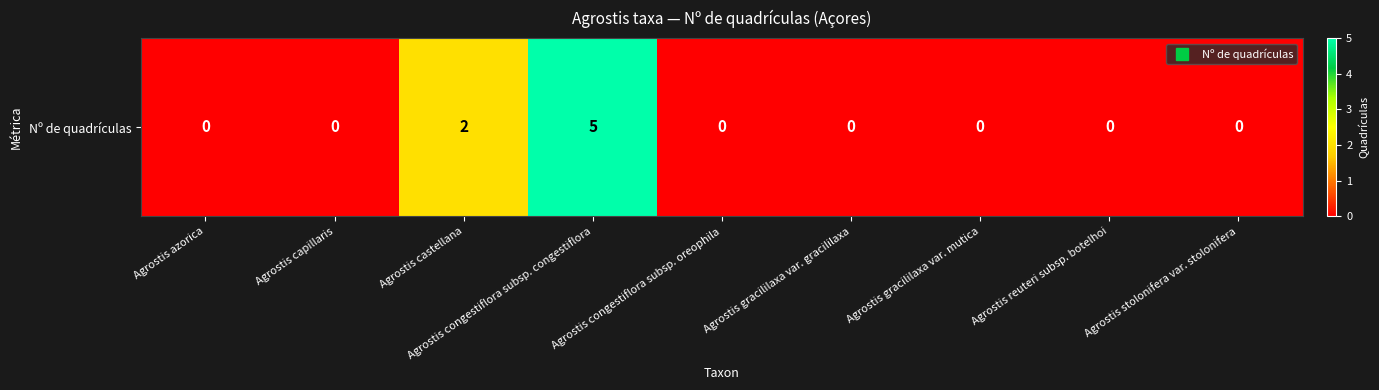

Reading left to right, what are all the values shown in this chart?

0	0	2	5	0	0	0	0	0